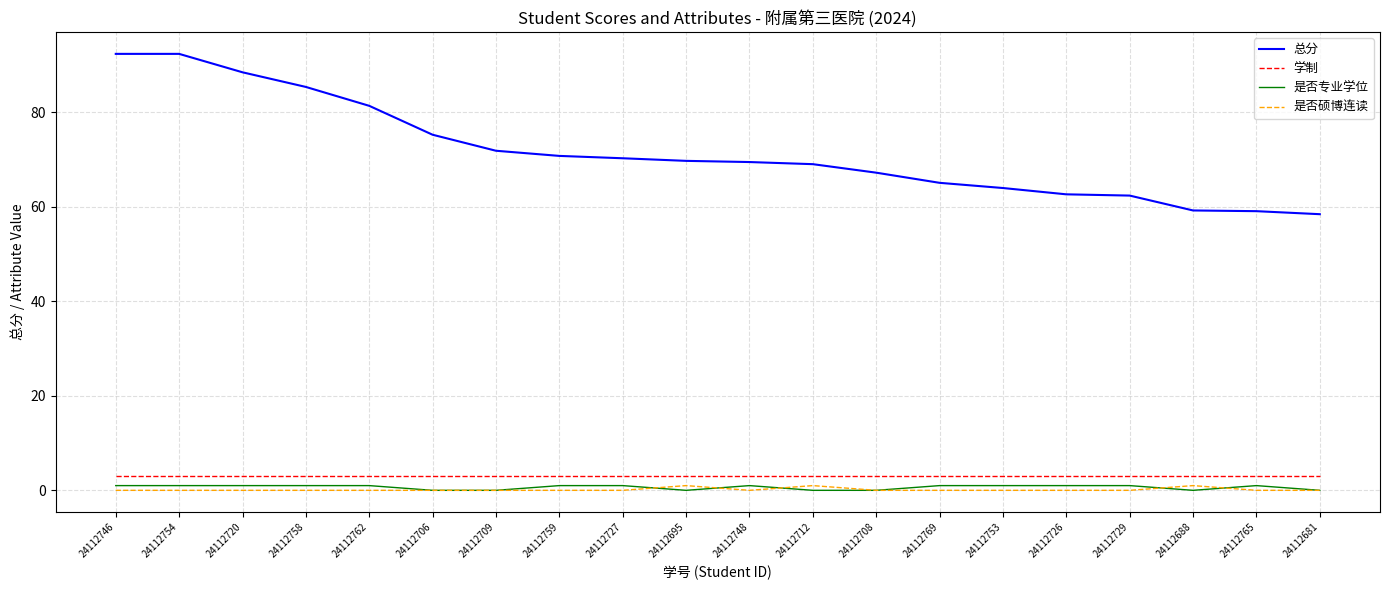

True or false: 学制 and 总分 cross at least once.

False